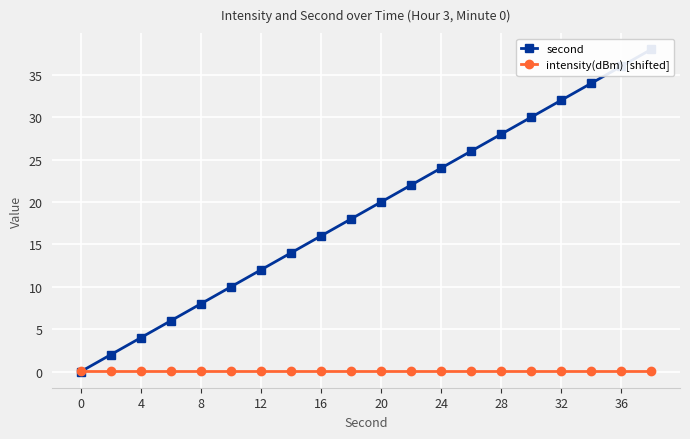

How many categories are shown in the chart?

20